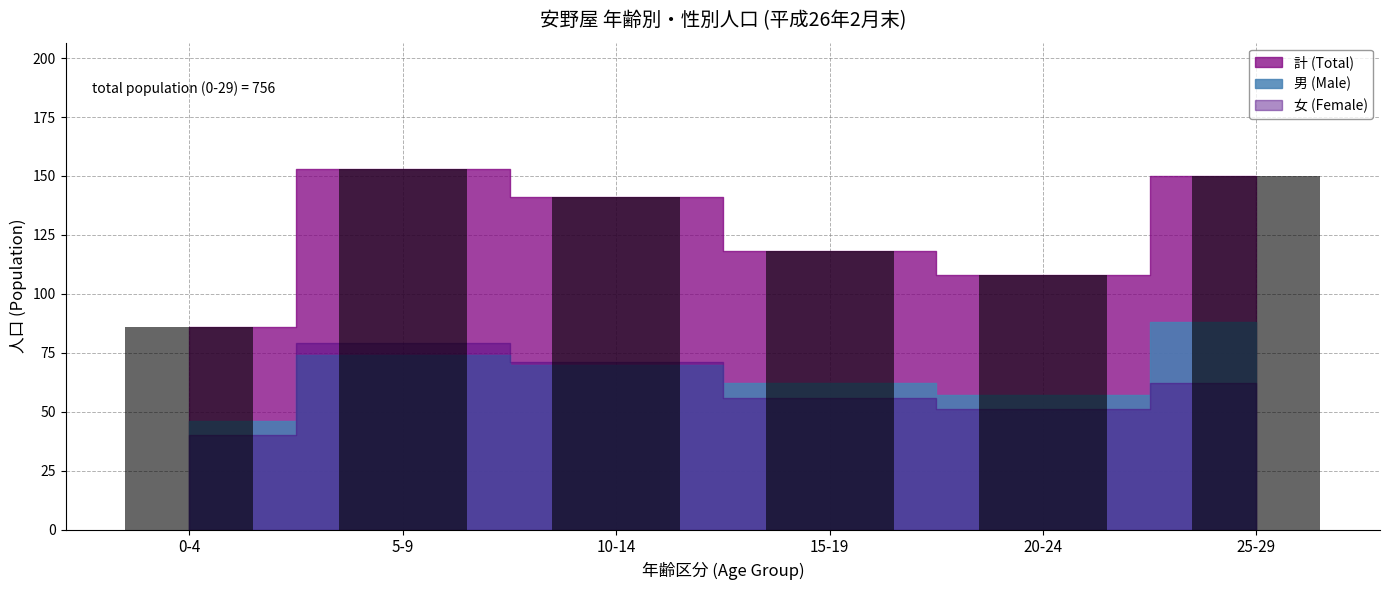

What is the label of the 2nd bar from the left?

5-9